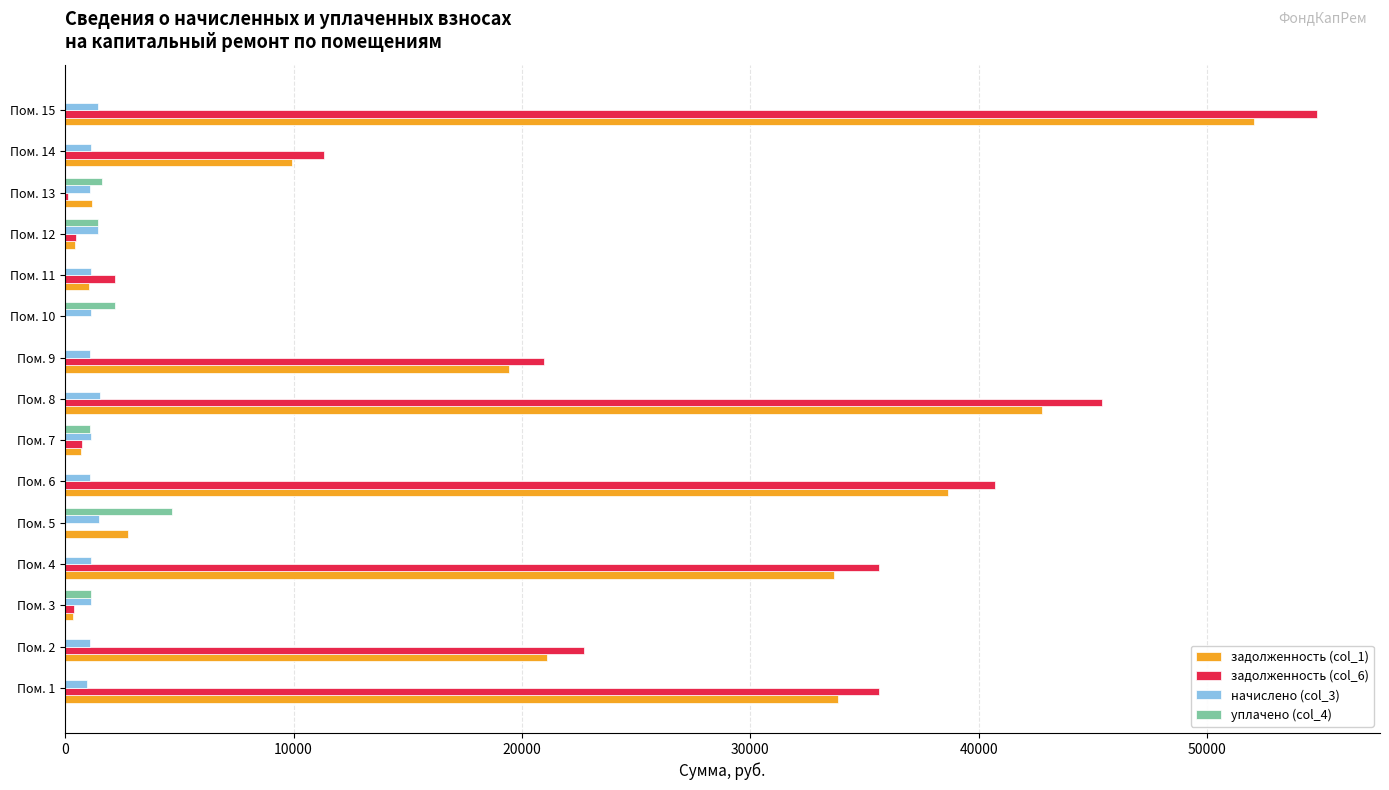

Is the value of задолженность (col_1) at Пом. 5 greater than the value of задолженность (col_6) at Пом. 10?

Yes